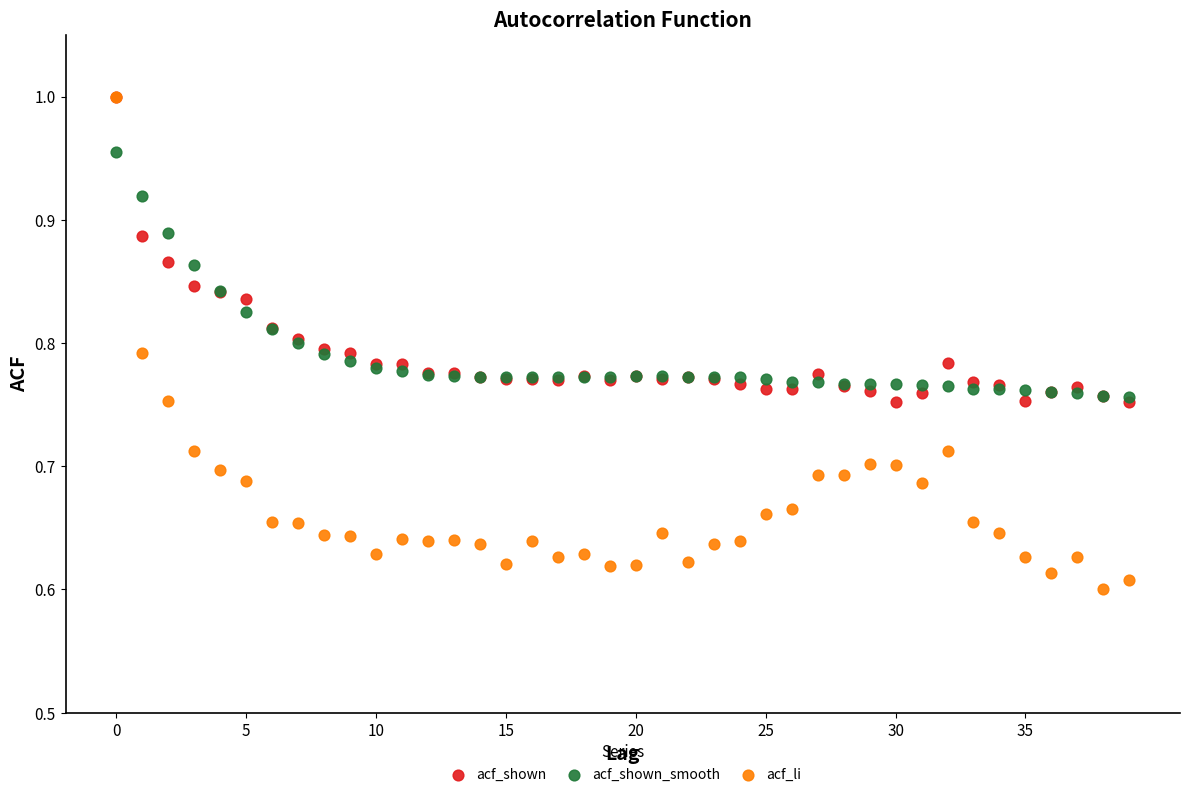

Which series has the widest spread of Y values?

acf_li